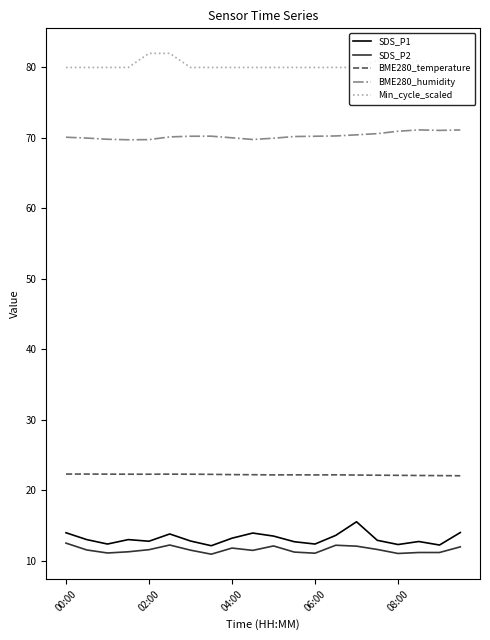

What is the difference between the maximum and minimum values in the SDS_P2 series?

1.6